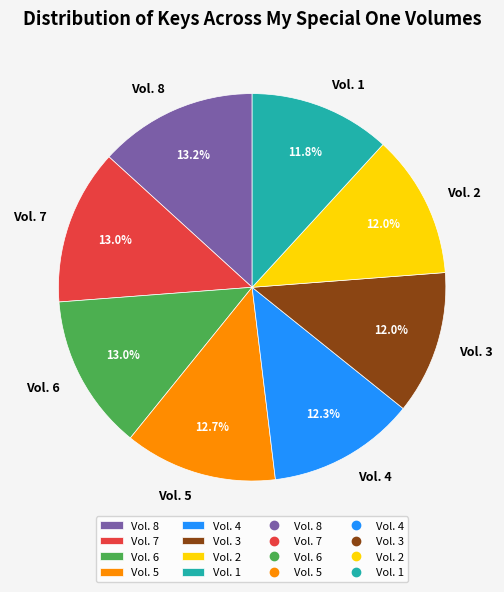

To the nearest percent, what is the difference between the largest and smallest slice percentages?

1%